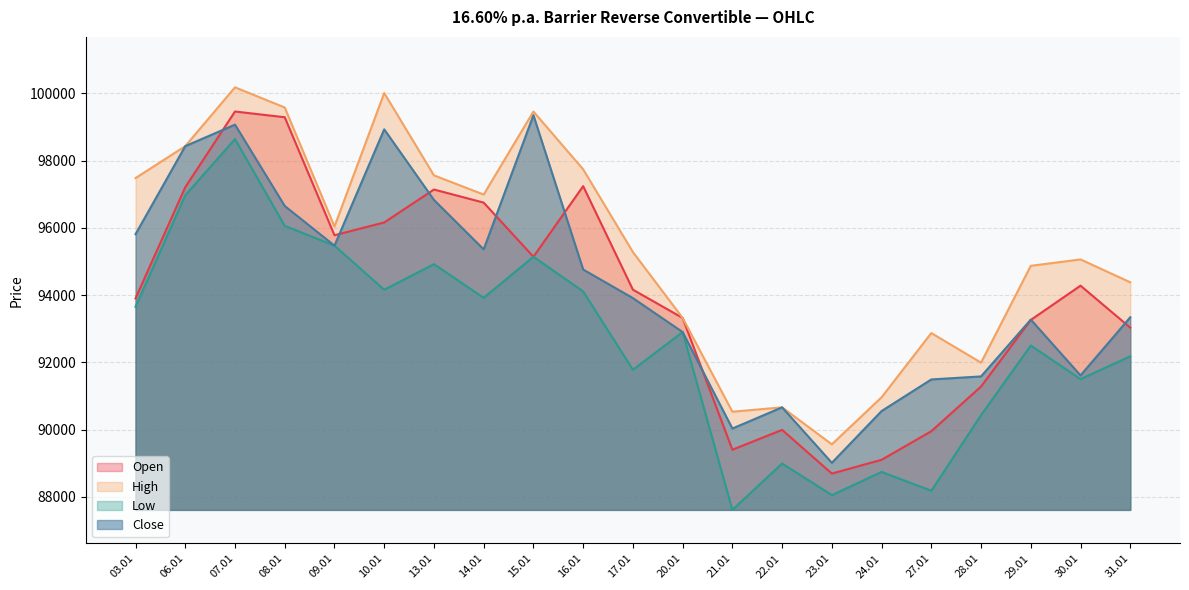

Where does the Low series first go above 92900?

03.01